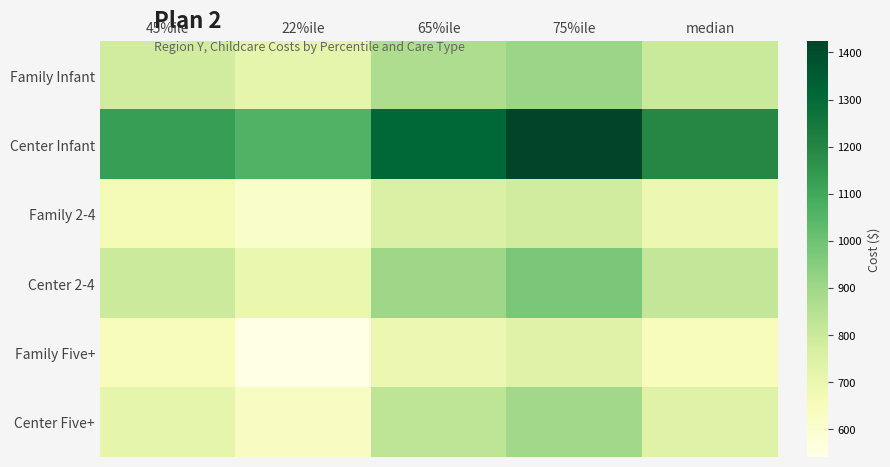

At which category is the sum across all series the highest?

75%ile